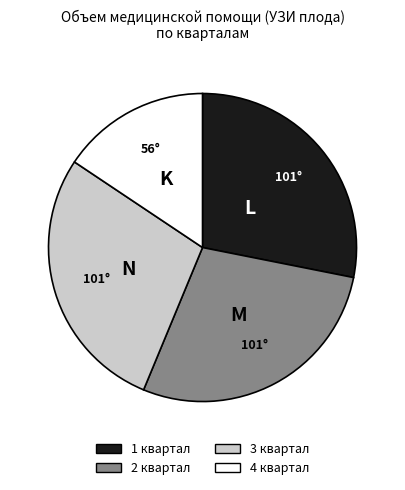

Is there a majority slice in this chart?

No